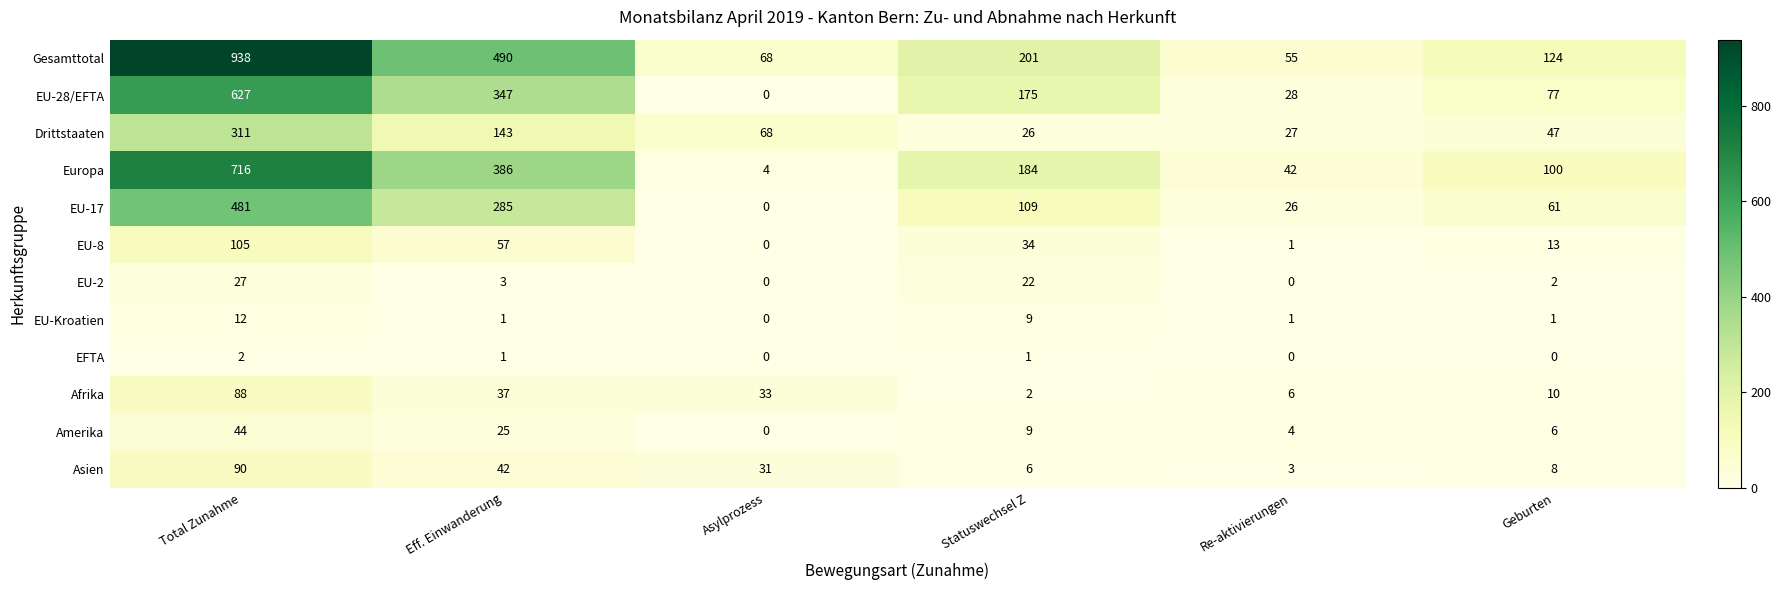

Which series has the largest total across all categories?

Gesamttotal